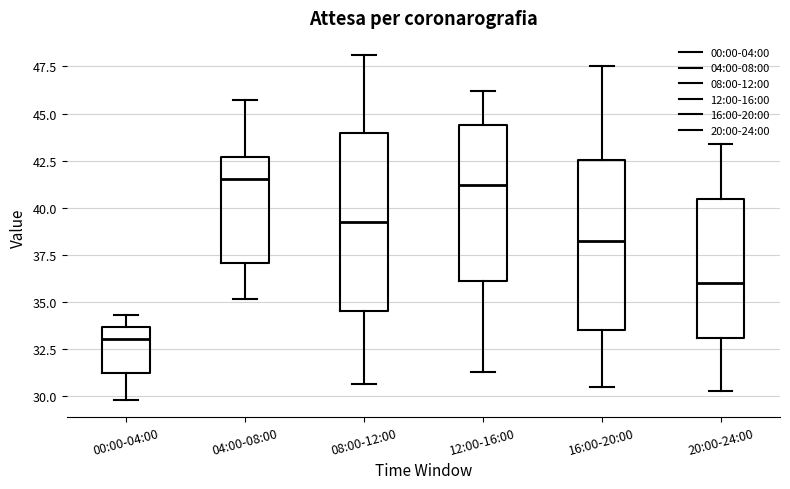

Reading left to right, read every box against the y-axis: the position of its median line, the range the box covers, and the ends of its whiskers. The values are not printed on the chart, so give them approximately, as read against the axis.

00:00-04:00: median 33.0, box 31.5 to 33.5, whiskers 30.0 to 34.5
04:00-08:00: median 41.5, box 37.0 to 42.5, whiskers 35.0 to 45.5
08:00-12:00: median 39.0, box 34.5 to 44.0, whiskers 30.5 to 48.0
12:00-16:00: median 41.0, box 36.0 to 44.5, whiskers 31.5 to 46.0
16:00-20:00: median 38.5, box 33.5 to 42.5, whiskers 30.5 to 47.5
20:00-24:00: median 36.0, box 33.0 to 40.5, whiskers 30.5 to 43.5